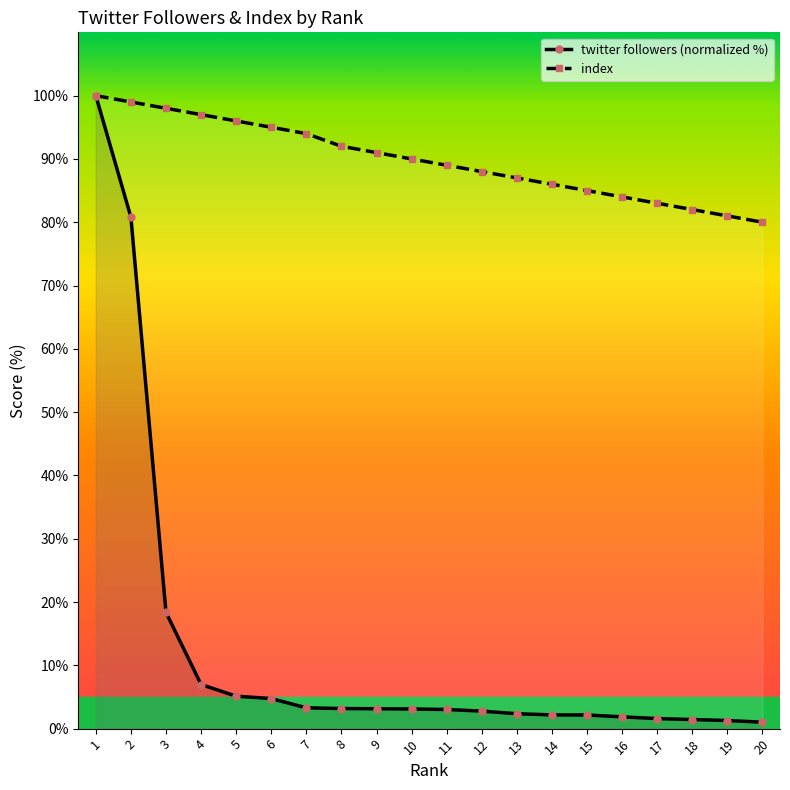

True or false: index and twitter followers cross at least once.

False